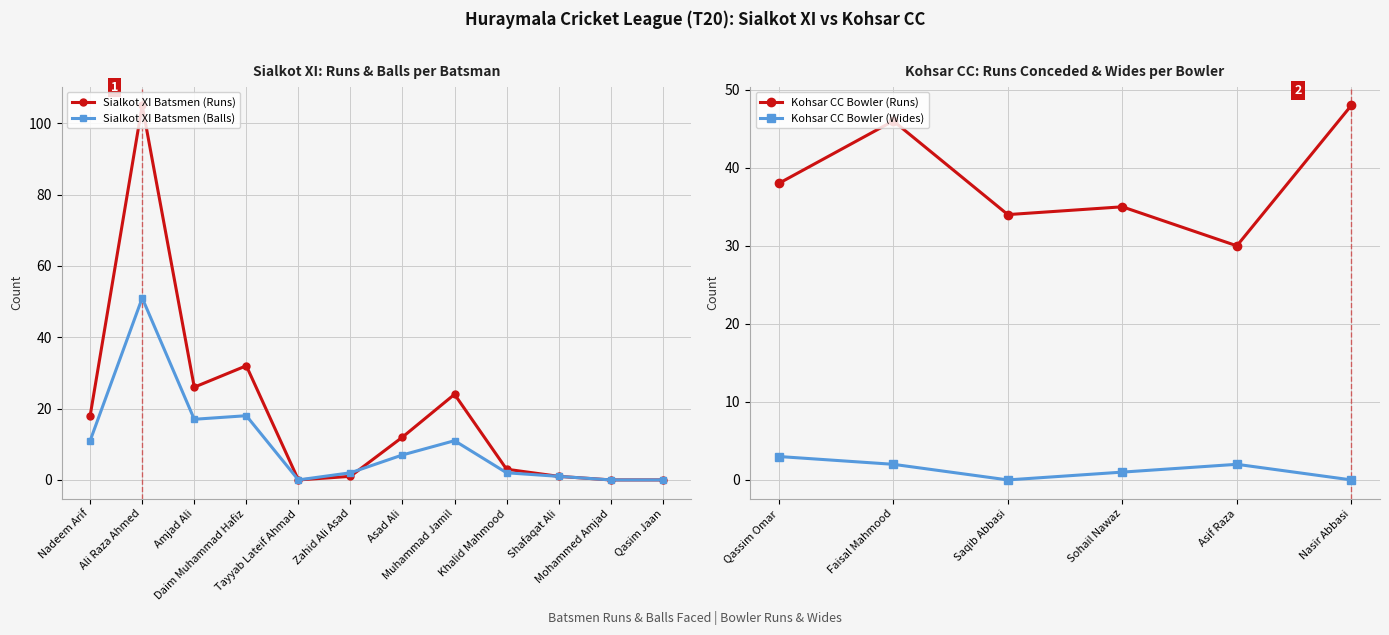

How many data points in Sialkot XI Batsmen (Runs) are less than 12?

6